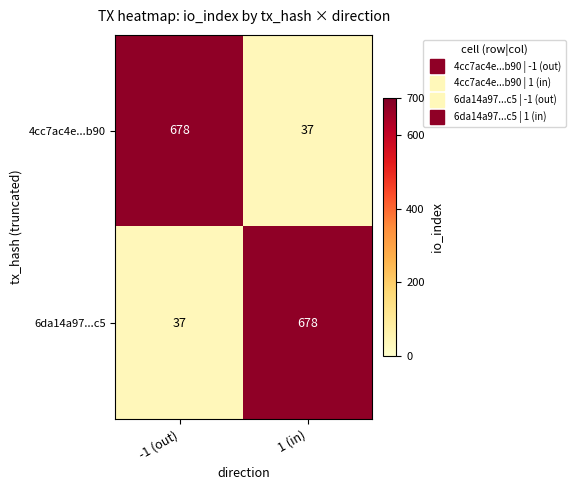

What value does the 4cc7ac4e...b90 series have at 1 (in)?

37